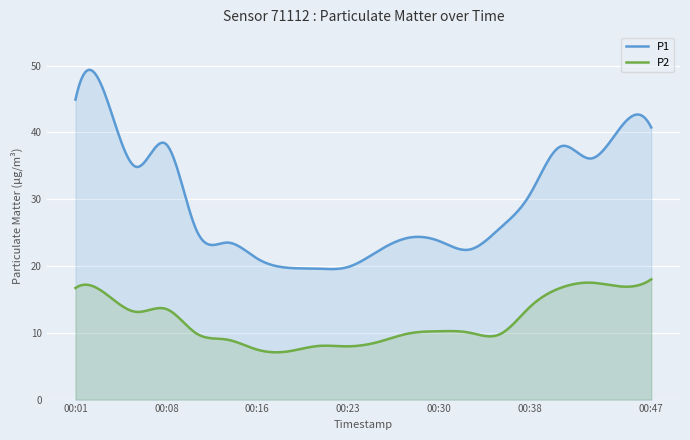

What is the value of the P1 point at the 18th from the left?

36.1